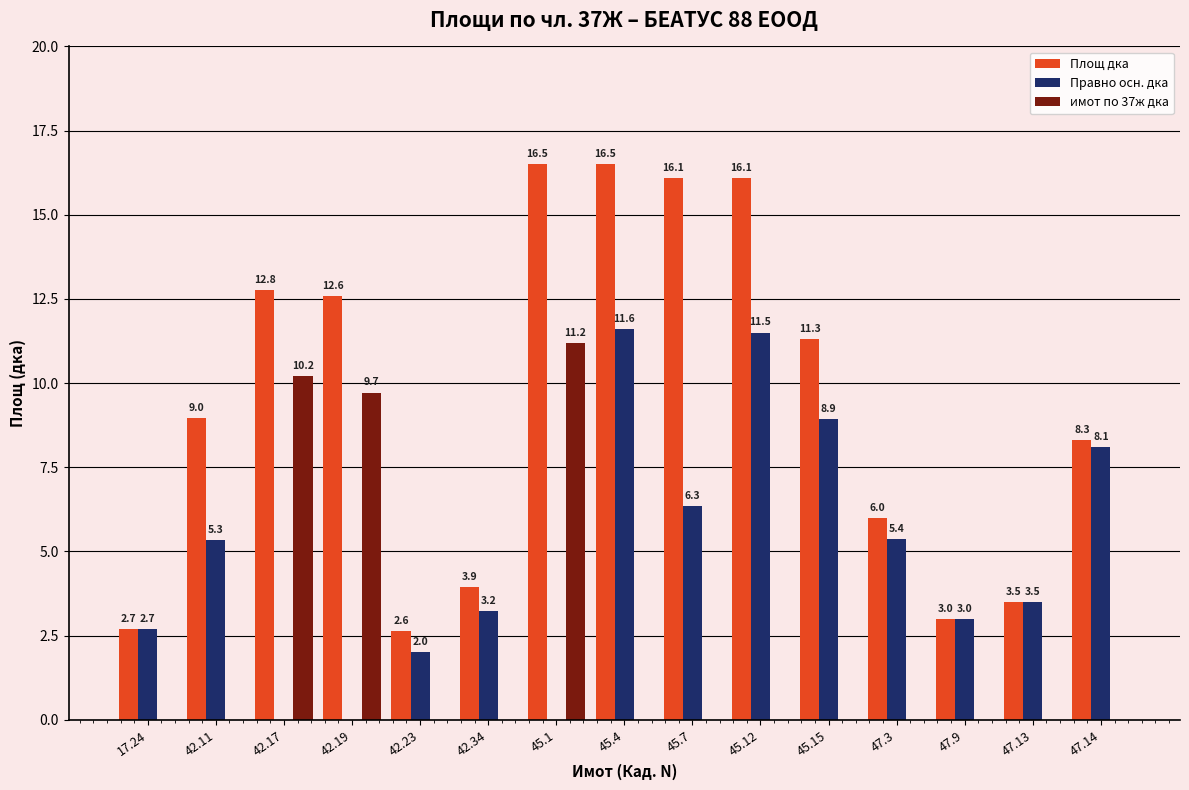

What are all the series names shown in the legend?

Площ дка, Правно осн. дка, имот по 37ж дка